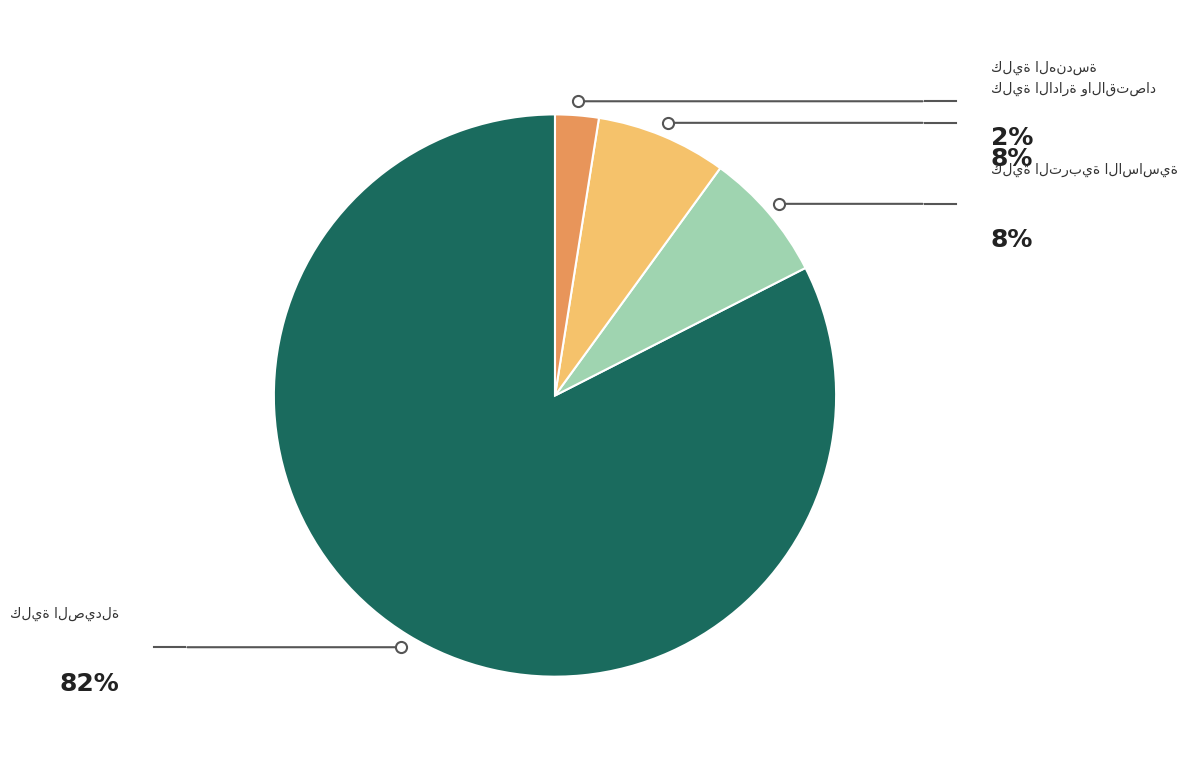

Which slice is the largest?

كلية الصيدلة